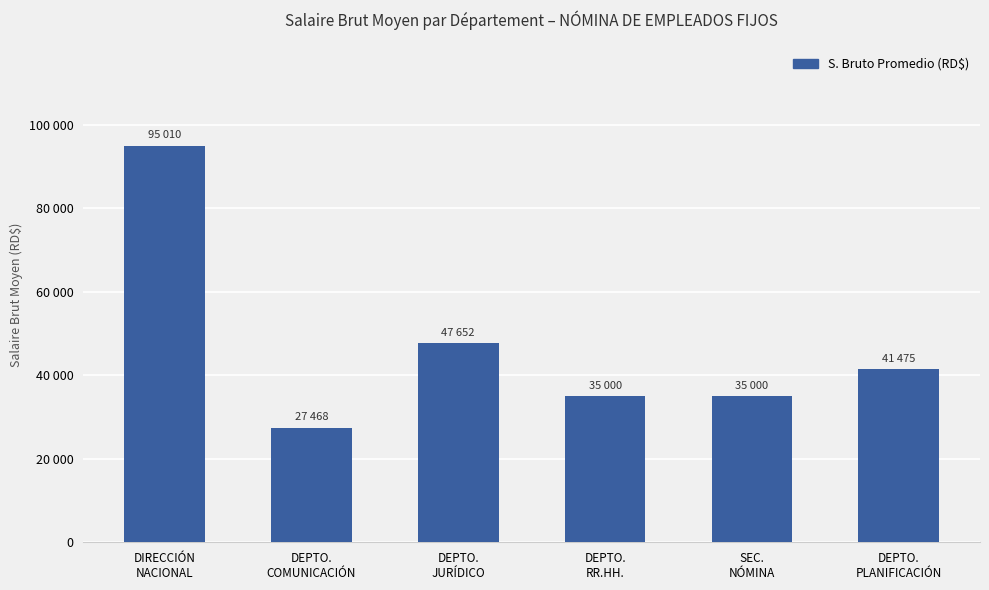

What is the sum of the values at DEPTO.
COMUNICACIÓN and SEC.
NÓMINA?

62468